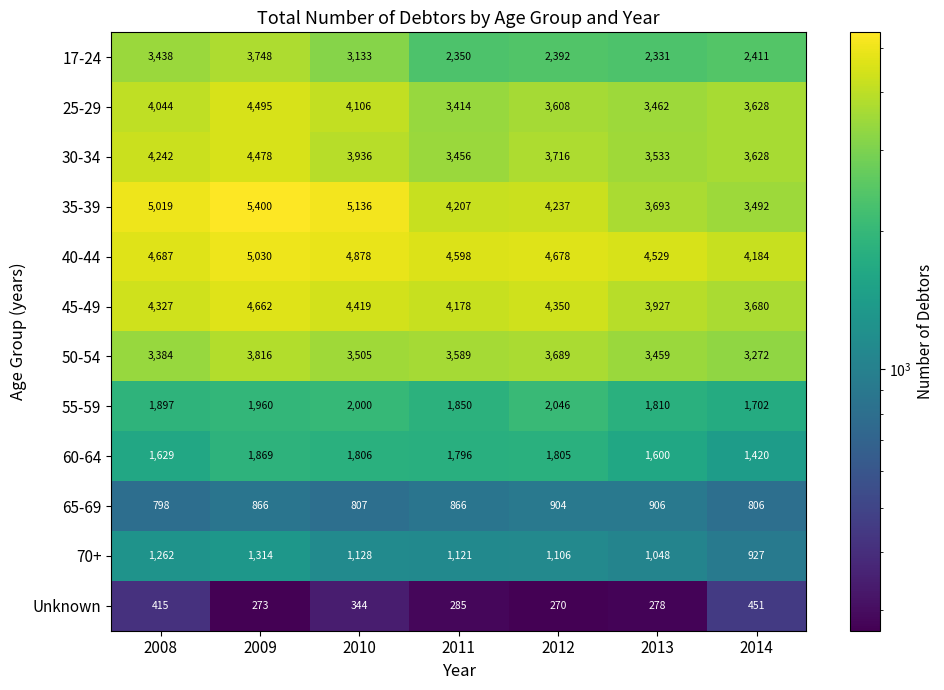

What is the difference between the second highest and minimum values in the Unknown series?

145